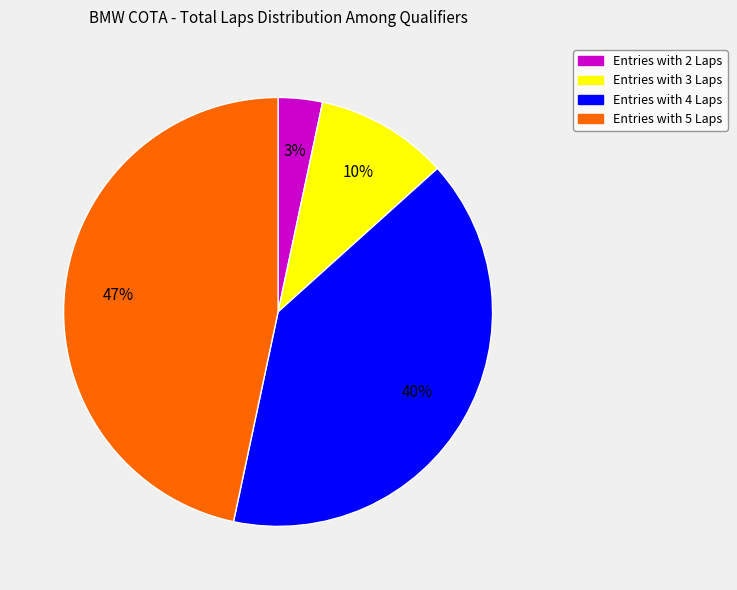

Does Entries with 3 Laps represent more than half of the total?

No